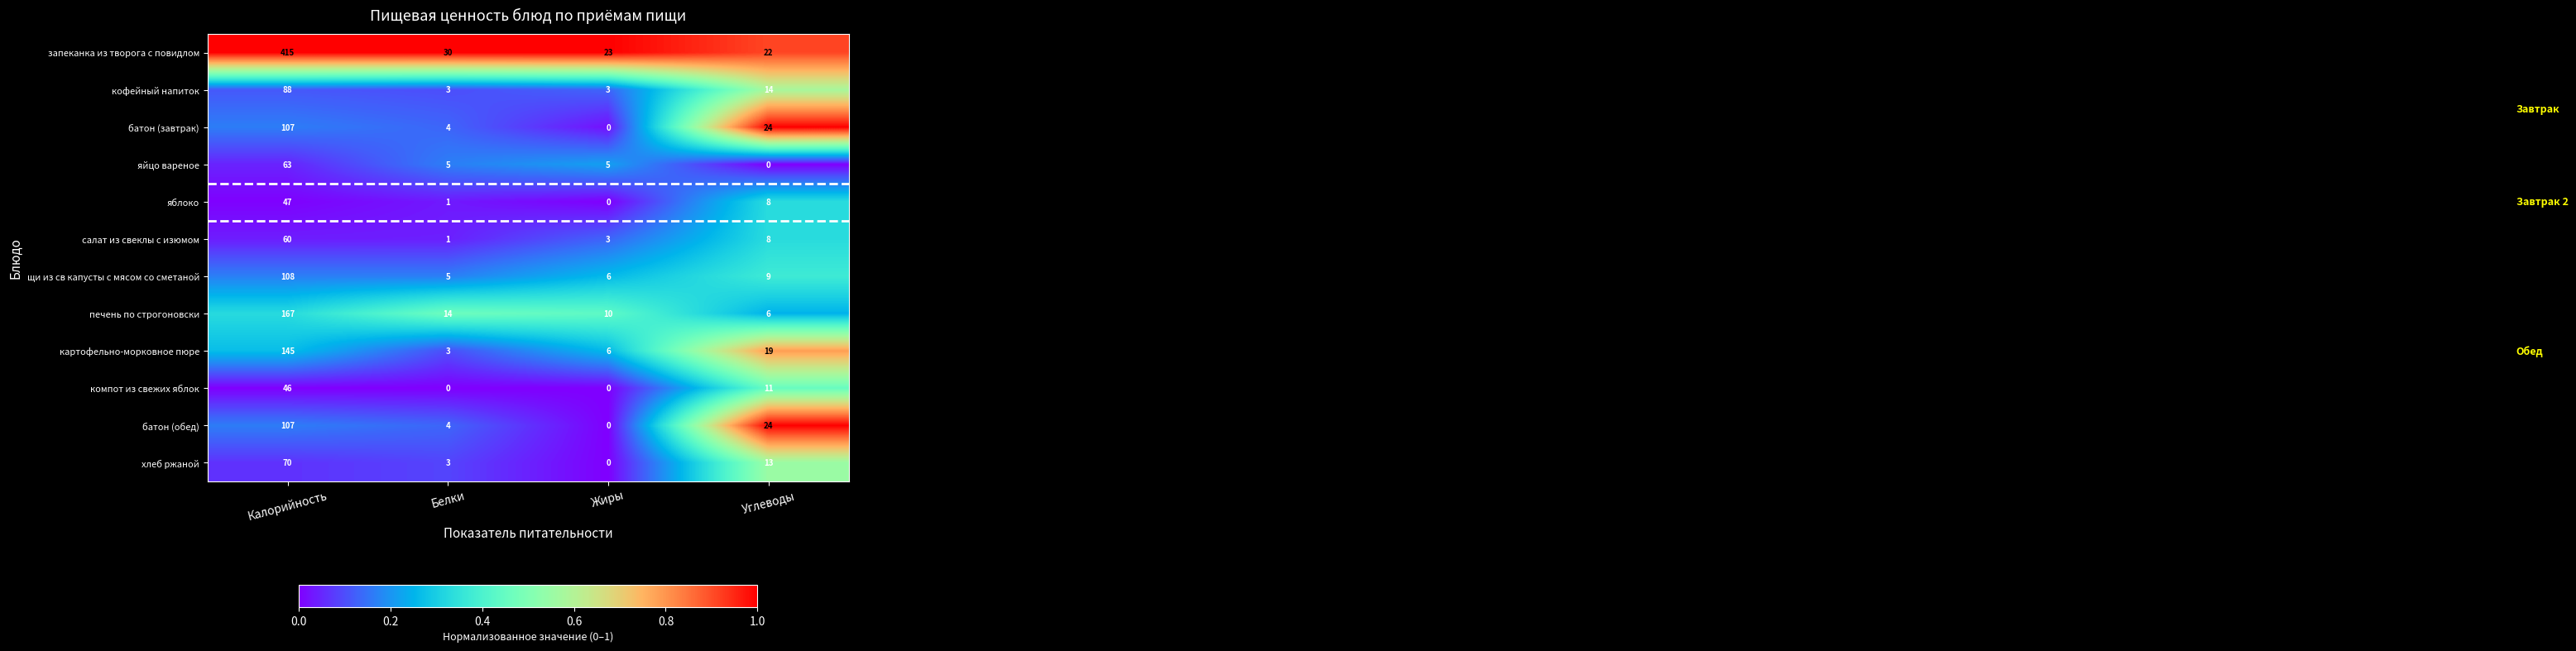

Which series has the largest range (max minus min)?

запеканка из творога с повидлом